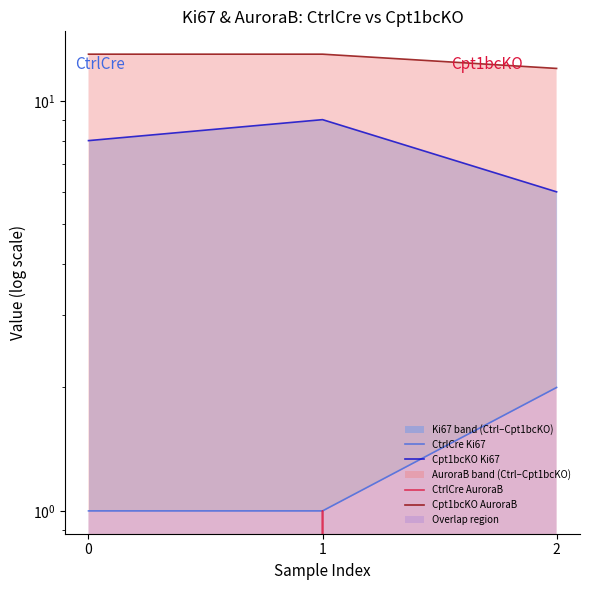

What is the average value of the Cpt1bcKO AuroraB series?

13